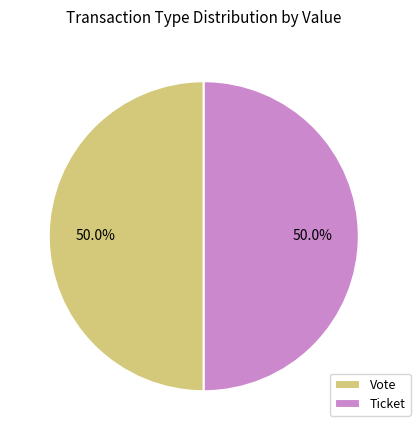

Approximately how many times larger is the value at Vote compared to Ticket?

1.0